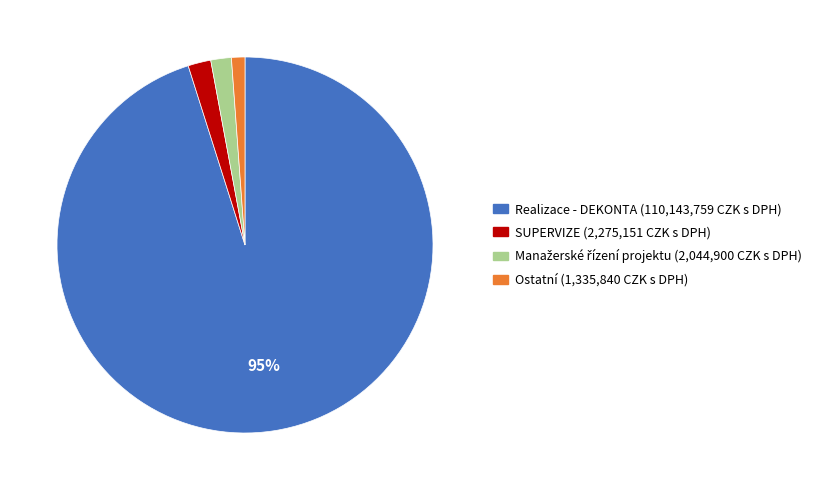

How many segments does this pie chart have?

4